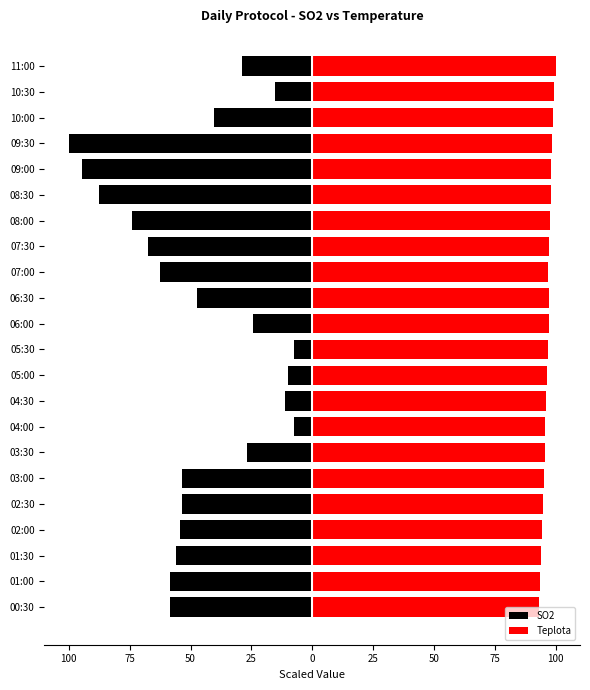

How many bars are there in total?

44